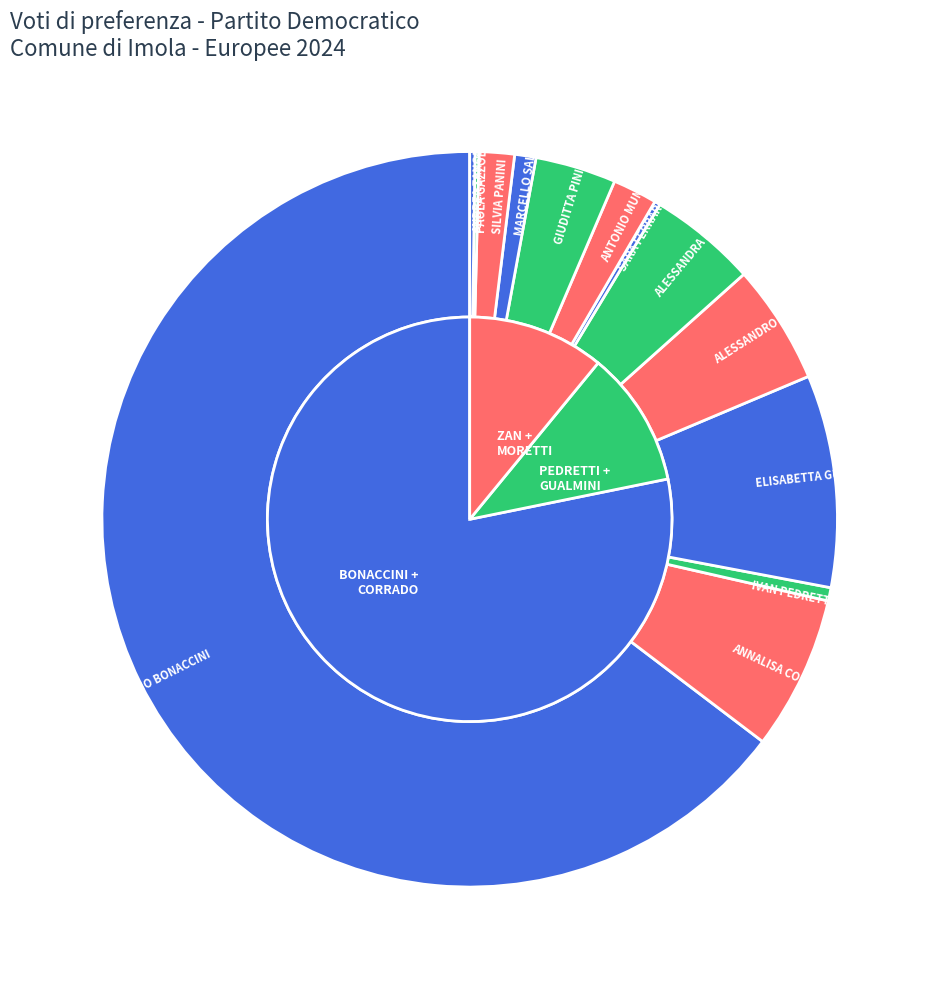

What percentage is NOT represented by ELISABETTA GUALMINI?

90.7%